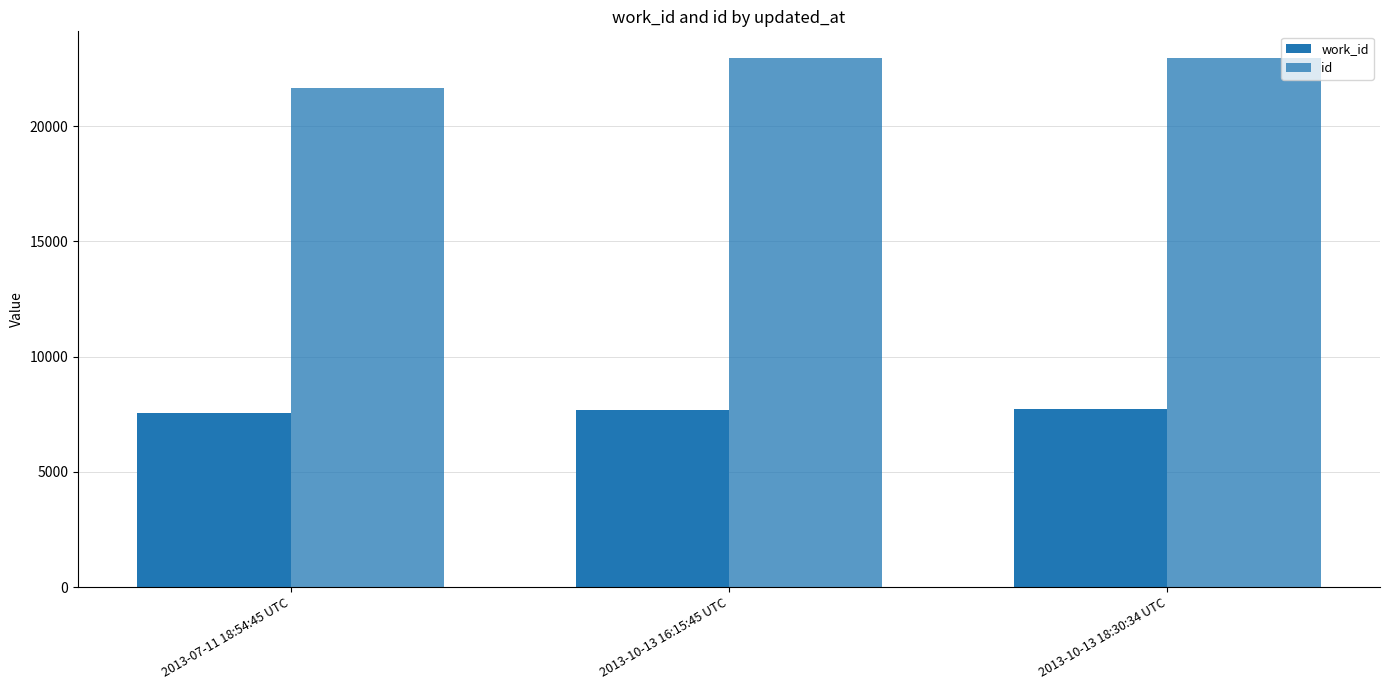

Does the chart contain stacked bars?

No